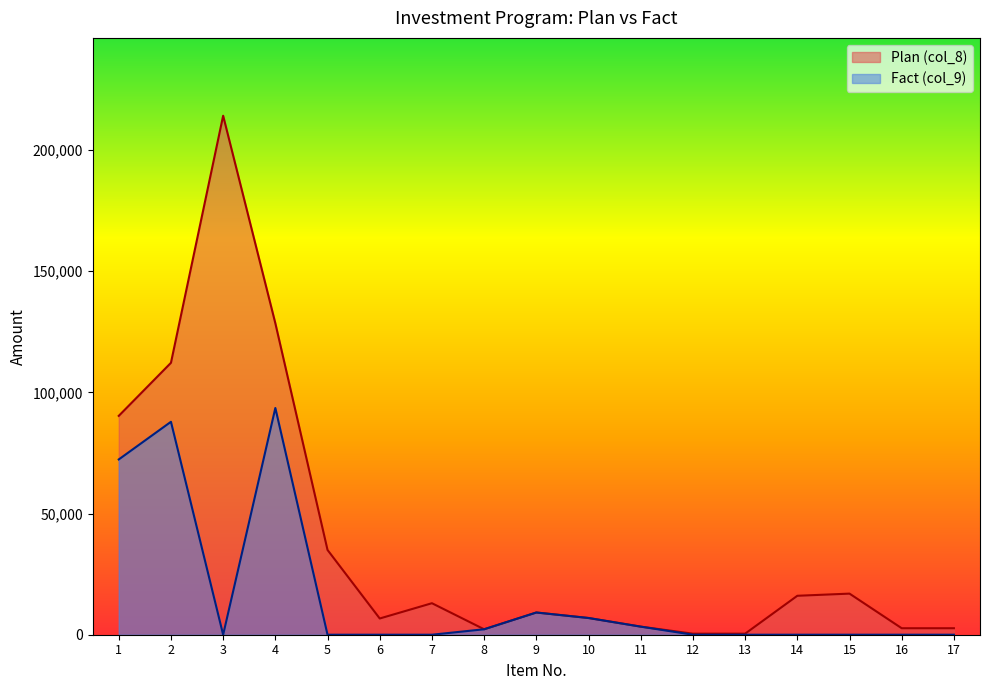

Which has a higher value, 6 or 10?

10